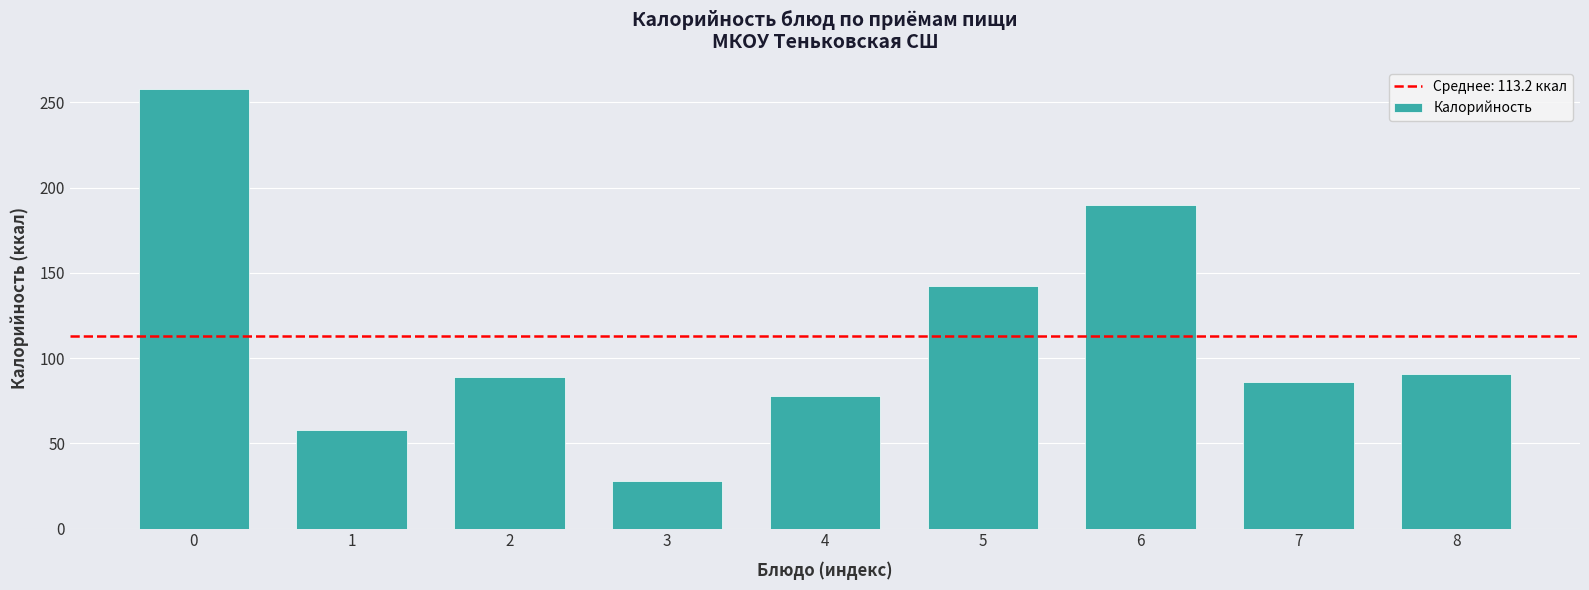

Reading left to right, transcribe all the data shown in this chart.

257.6	58.0	89.0	28.0	78.0	142.0	190.0	86.0	90.5